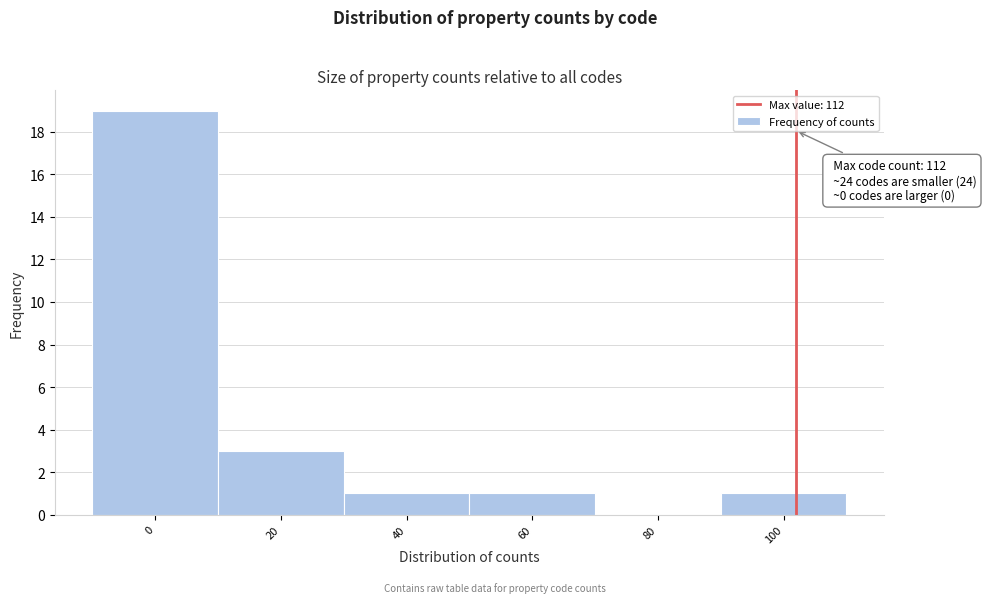

Reading right to left, extract all data points from this chart.

100=1	80=0	60=1	40=1	20=3	0=19